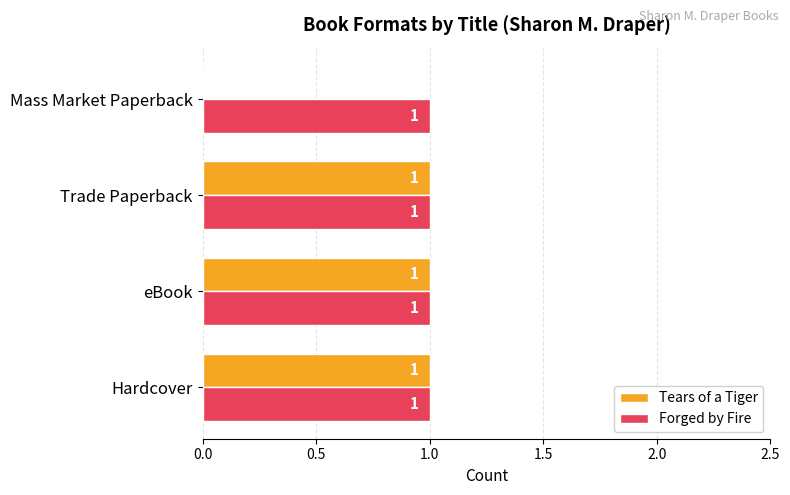

What is the sum of all Tears of a Tiger values?

3